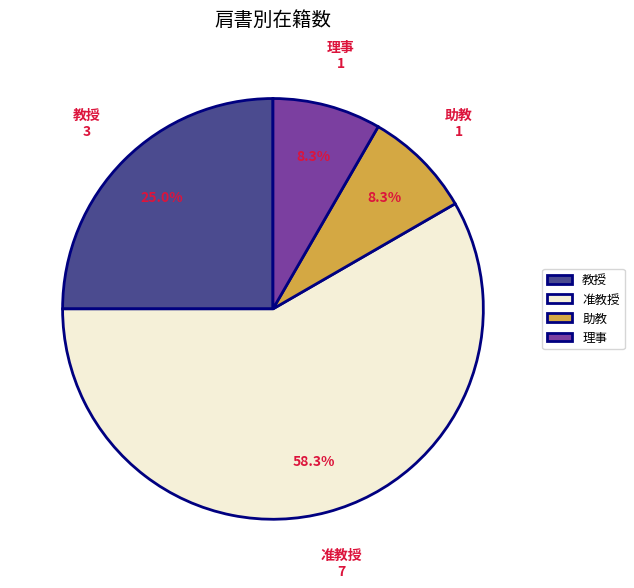

Which has a higher value, 教授 or 准教授?

准教授